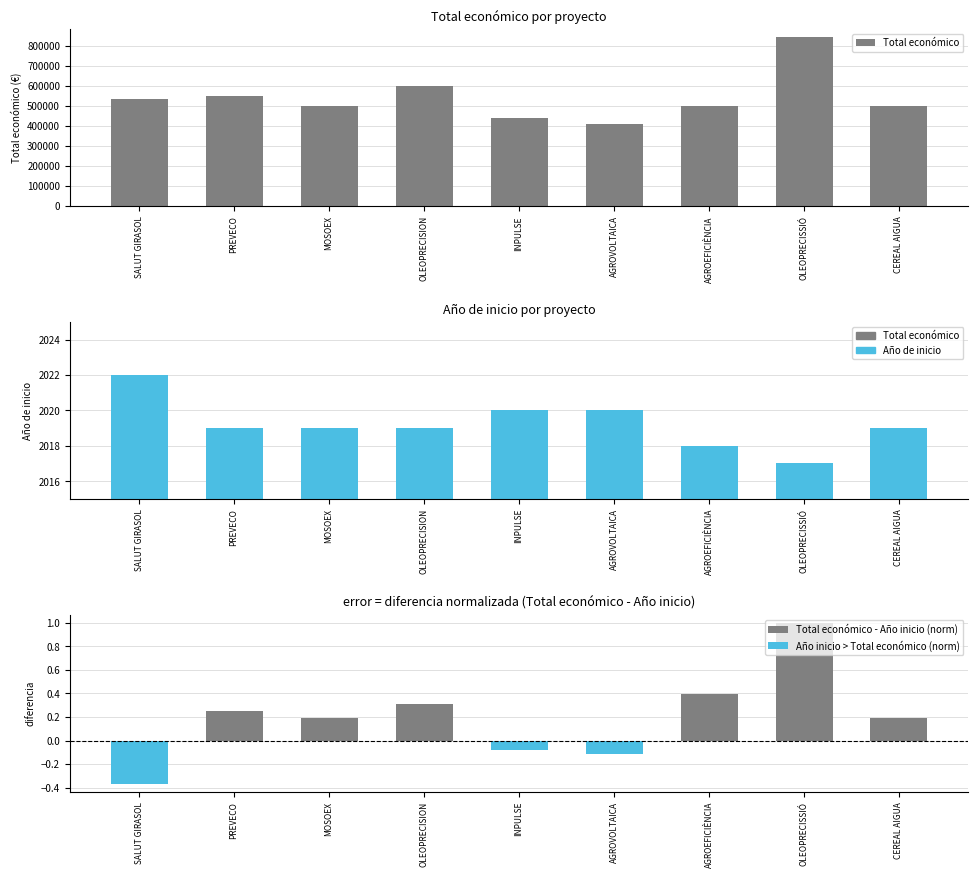

How many categories are shown in the chart?

9